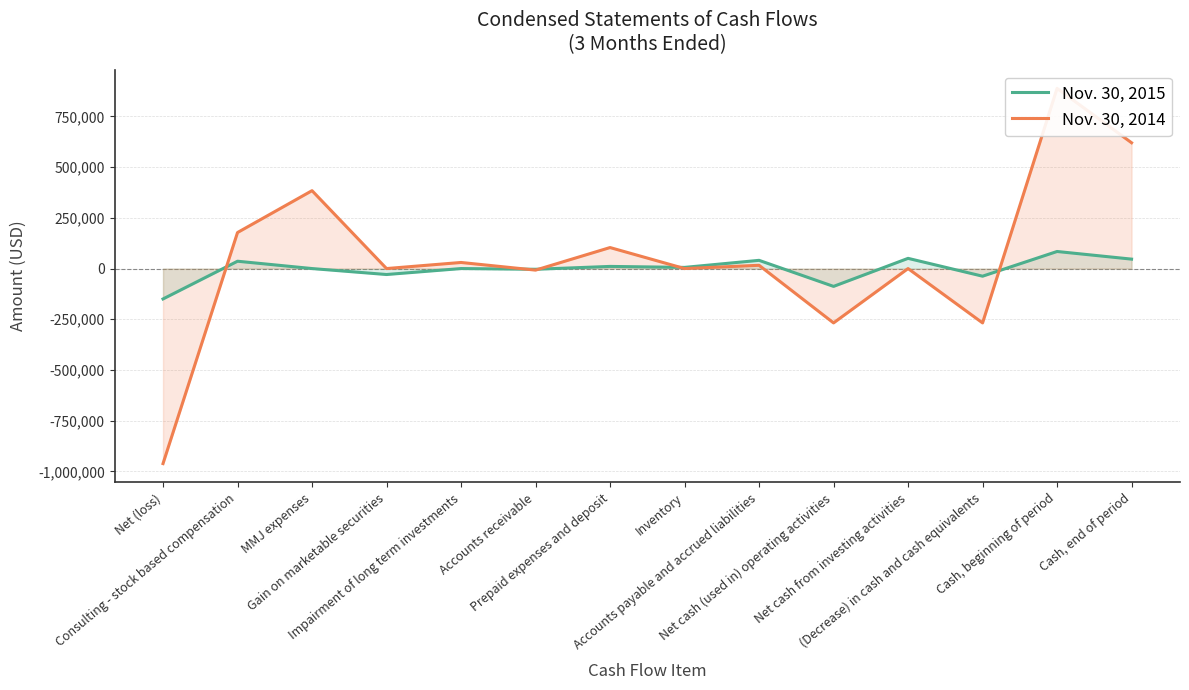

What is the difference between the maximum and minimum values in the Nov. 30, 2014 series?

1849664